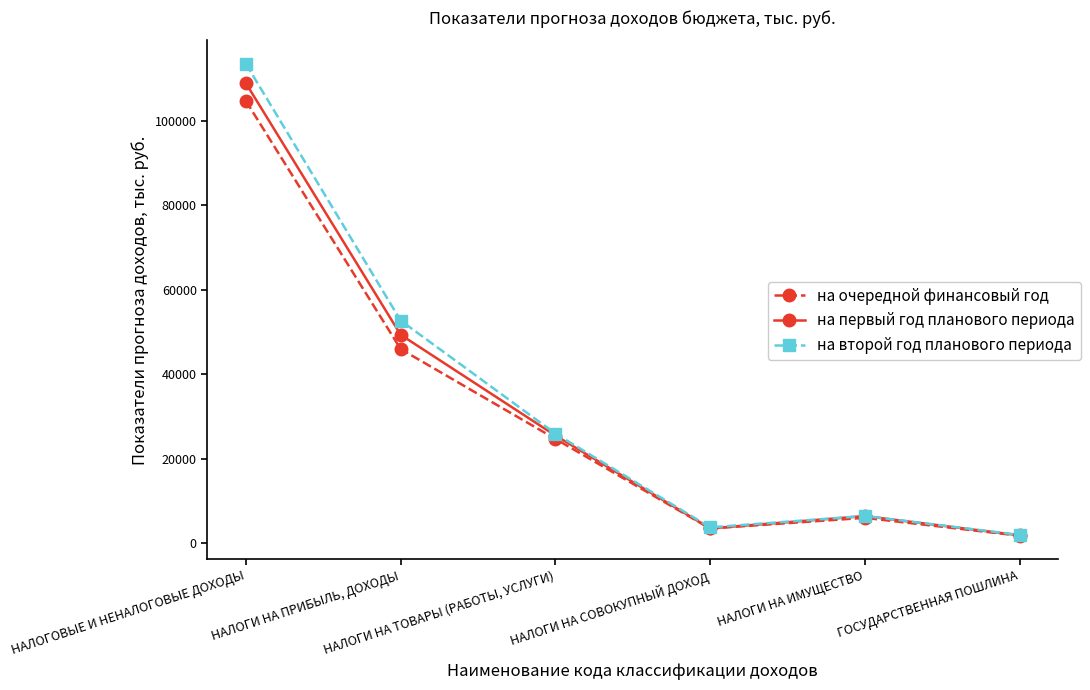

True or false: на второй год планового периода has a value of 1907.9 at ГОСУДАРСТВЕННАЯ ПОШЛИНА.

True